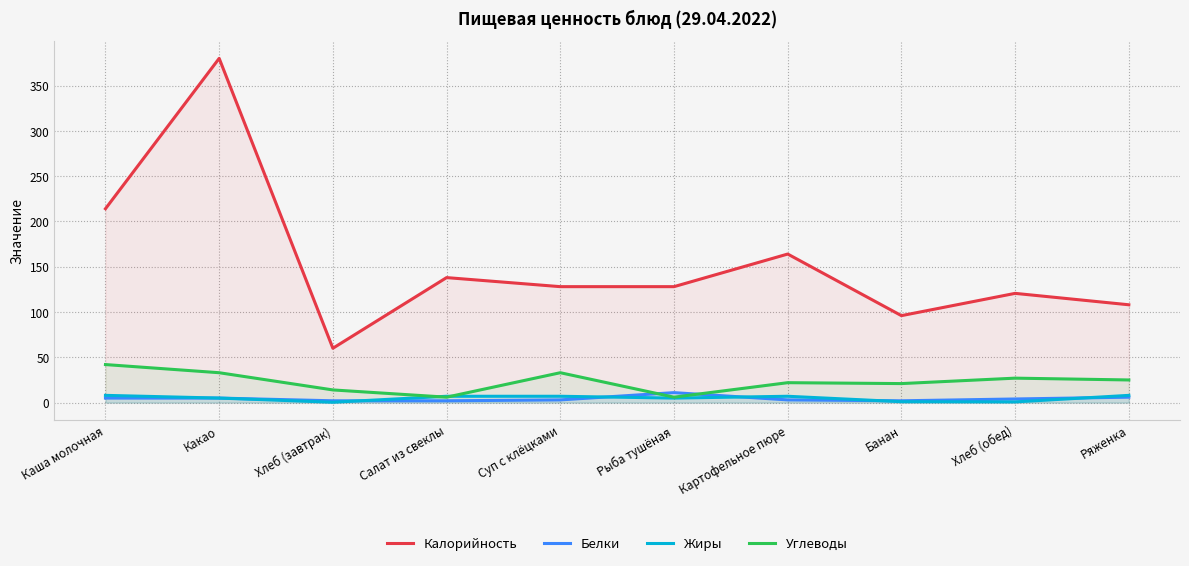

How many values in the Белки series exceed 4?

4